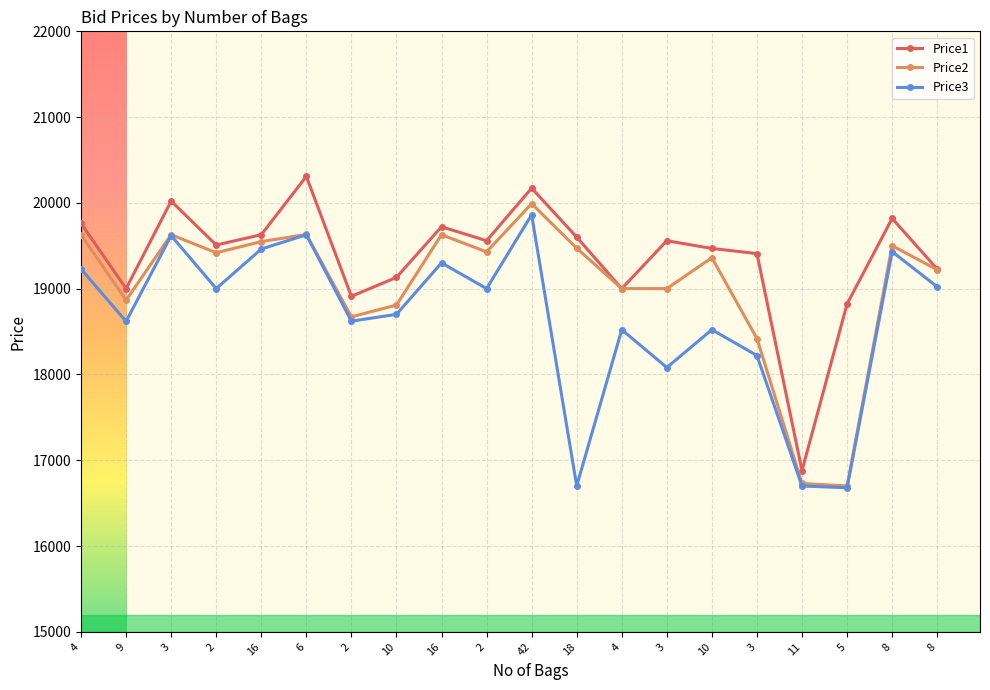

Does the chart have visible grid lines?

Yes